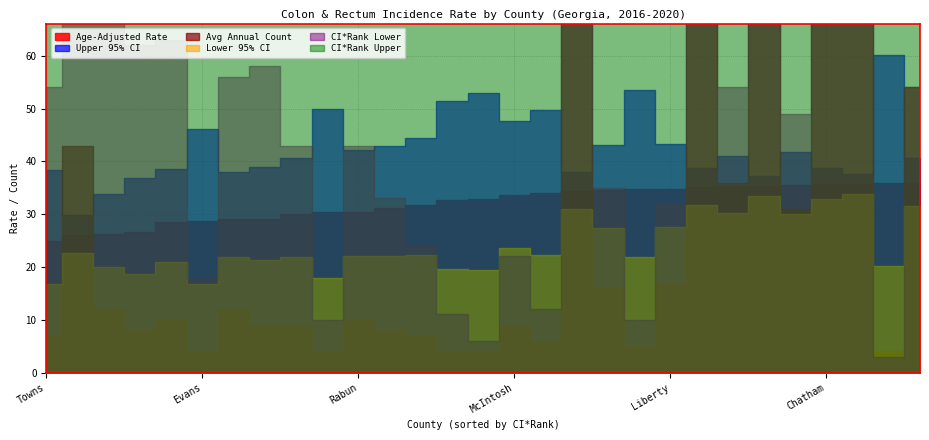

Is the value of Avg Annual Count at Columbia greater than the value of Upper 95% CI at Forsyth?

Yes